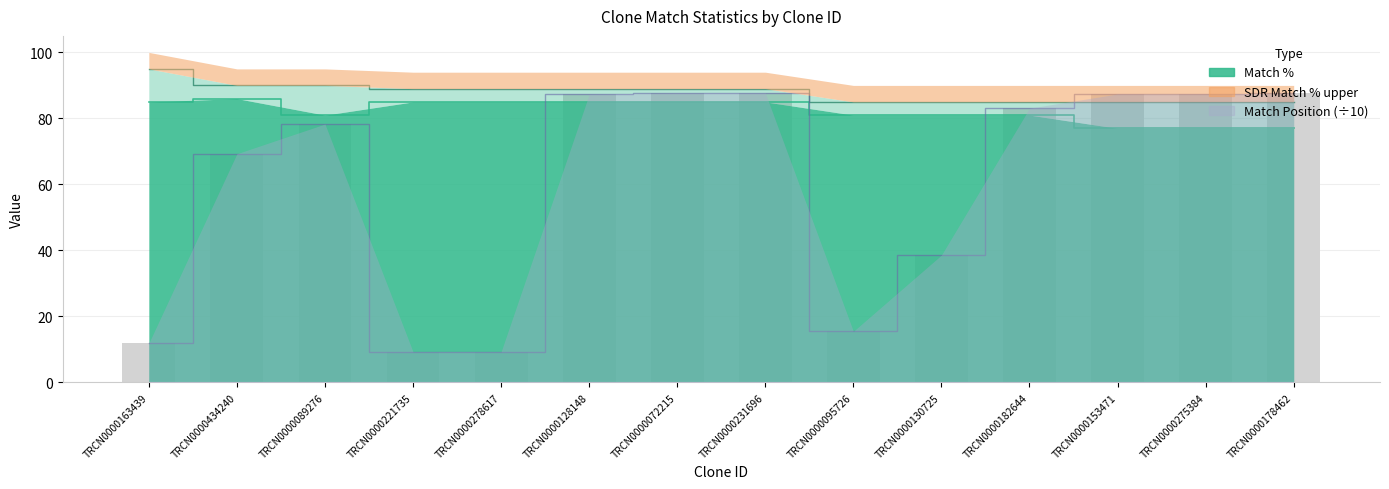

What is the lowest value of the Match Position series?

9.3